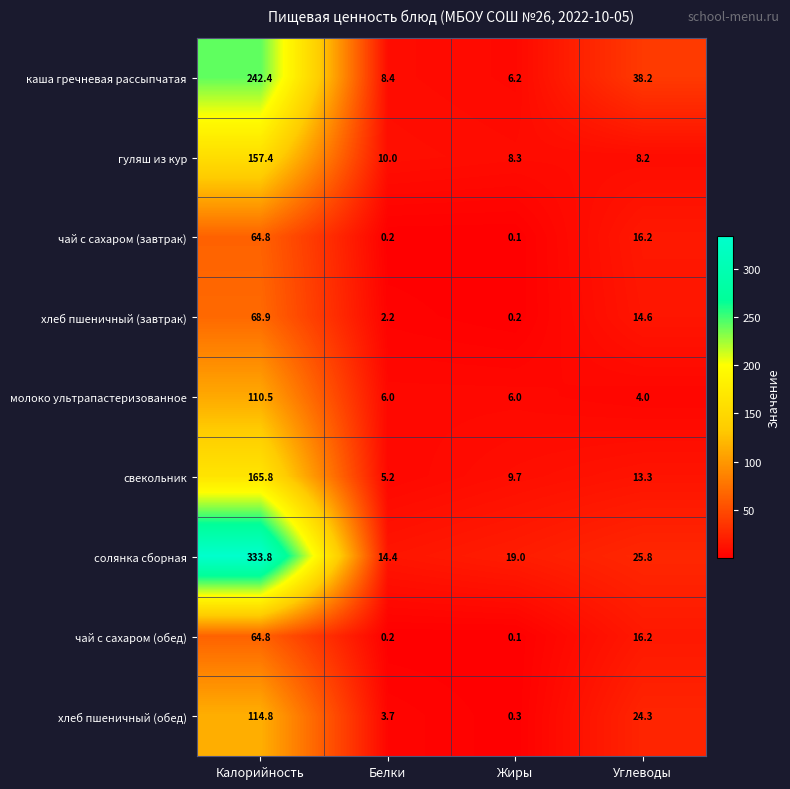

Read the солянка сборная value at Калорийность.

333.8